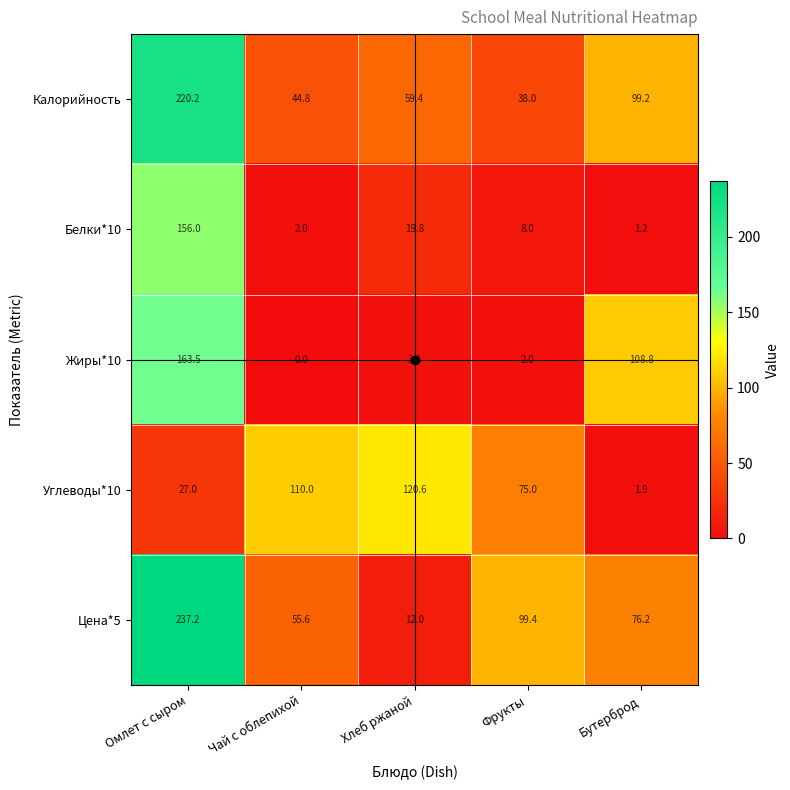

Which series has the widest spread of values?

Цена*5